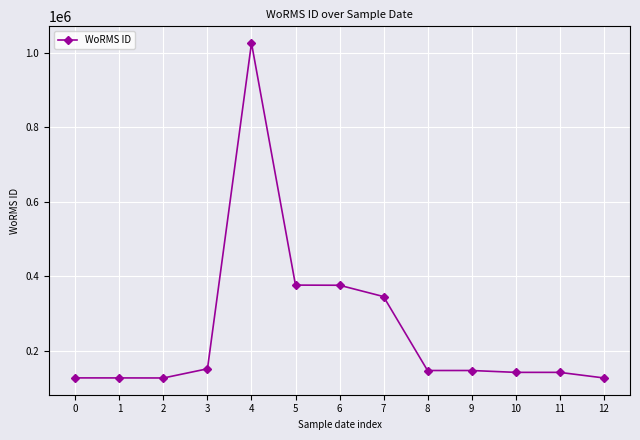

The chart shows a value of 376359 at 5. True or false?

True